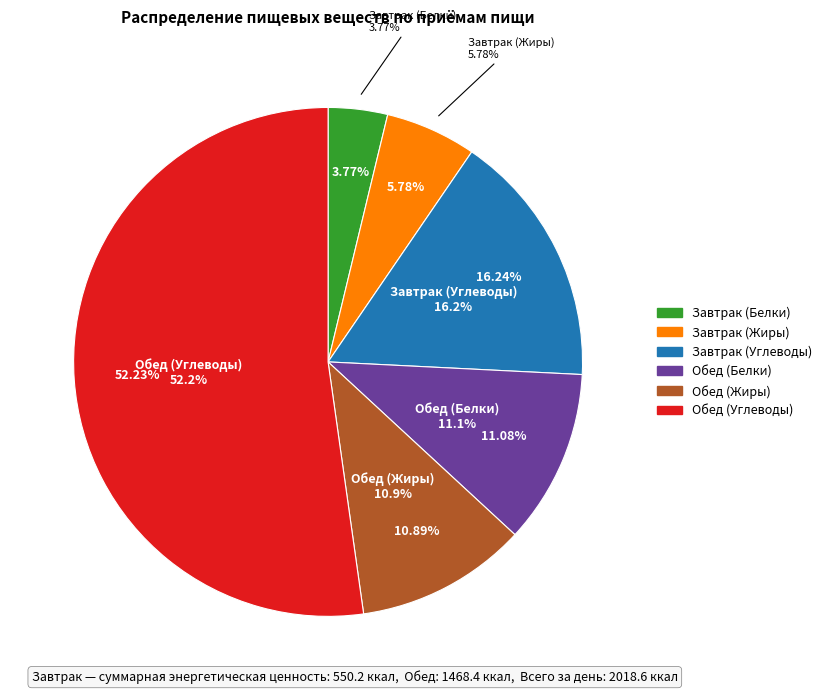

How many slices are in this pie chart?

6